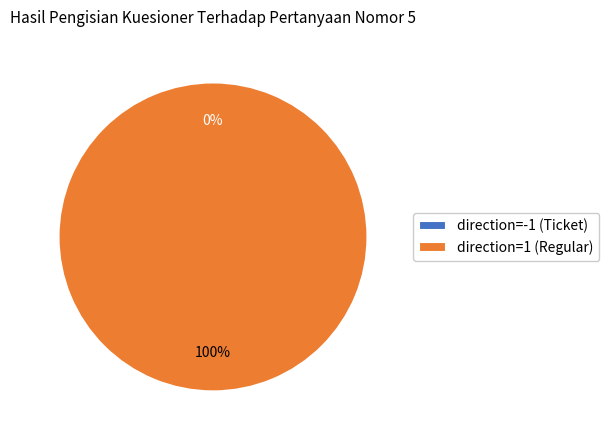

True or false: direction=1 (Regular) accounts for 100% of the total.

True